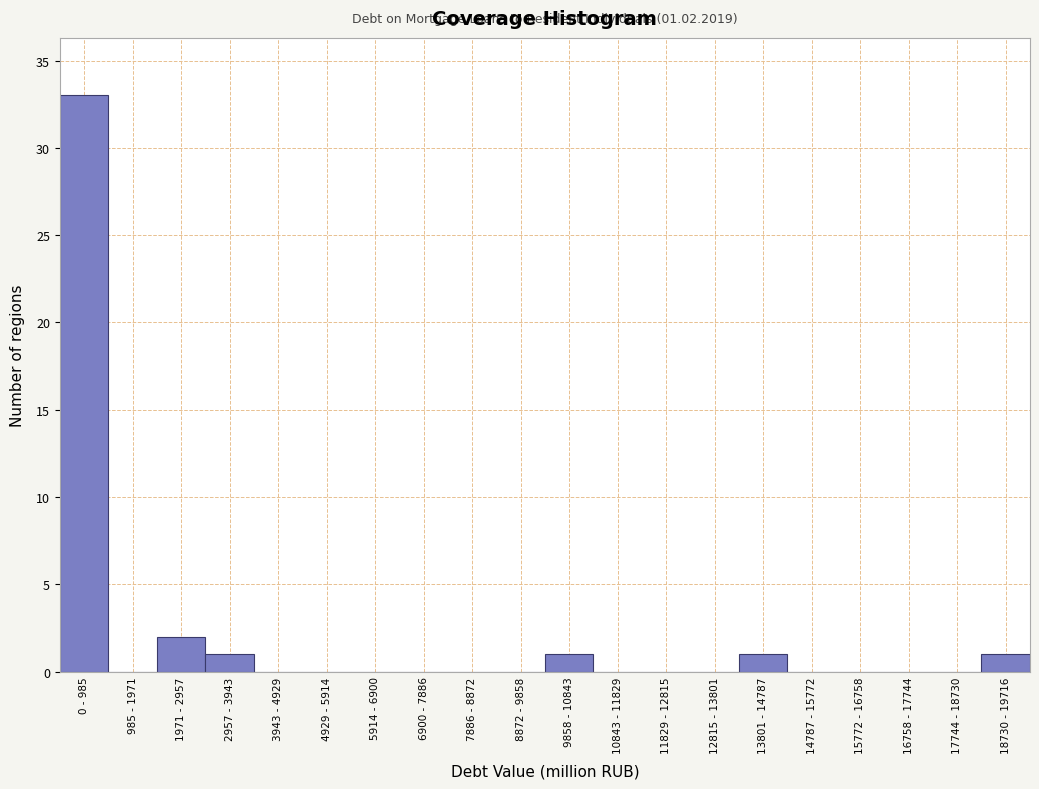

Reading left to right, extract all data points from this chart.

0 - 985=33	985 - 1971=0	1971 - 2957=2	2957 - 3943=1	3943 - 4929=0	4929 - 5914=0	5914 - 6900=0	6900 - 7886=0	7886 - 8872=0	8872 - 9858=0	9858 - 10843=1	10843 - 11829=0	11829 - 12815=0	12815 - 13801=0	13801 - 14787=1	14787 - 15772=0	15772 - 16758=0	16758 - 17744=0	17744 - 18730=0	18730 - 19716=1